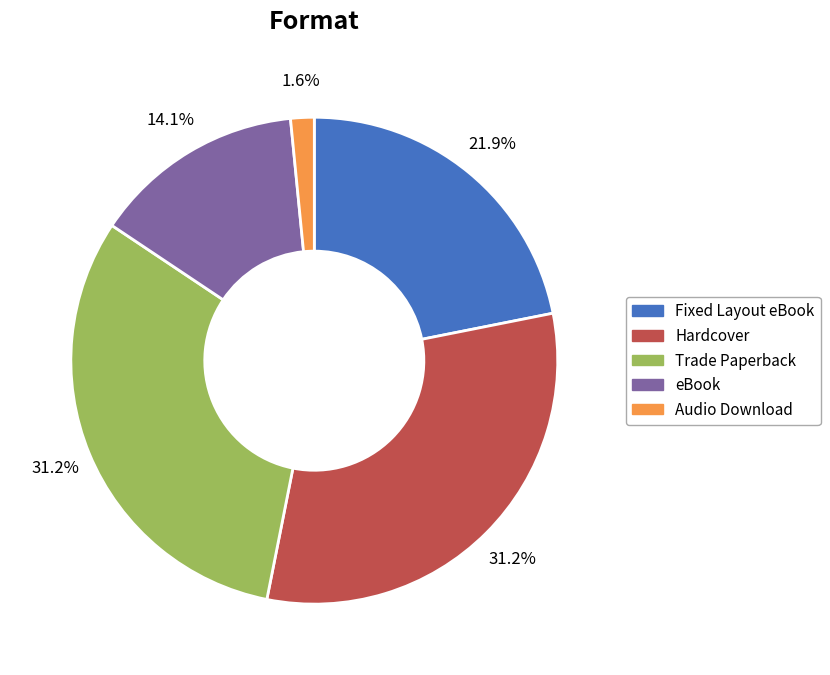

Is there a majority slice in this chart?

No